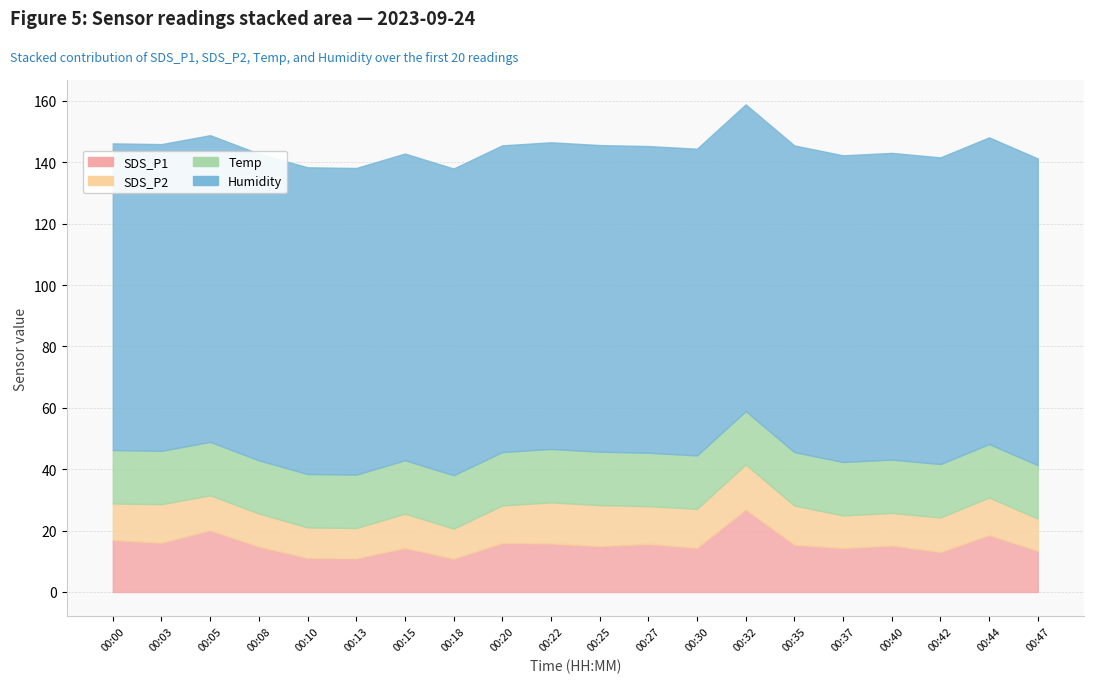

The SDS_P1 series shows 14.4 at 00:30. True or false?

True